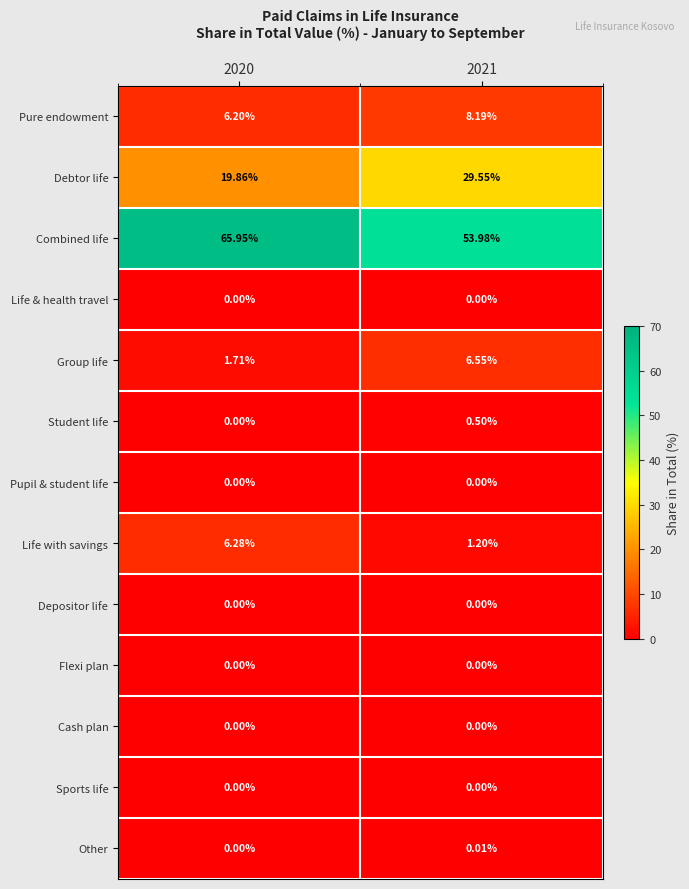

Is the value of Student life at 2020 greater than the value of Other at 2021?

No